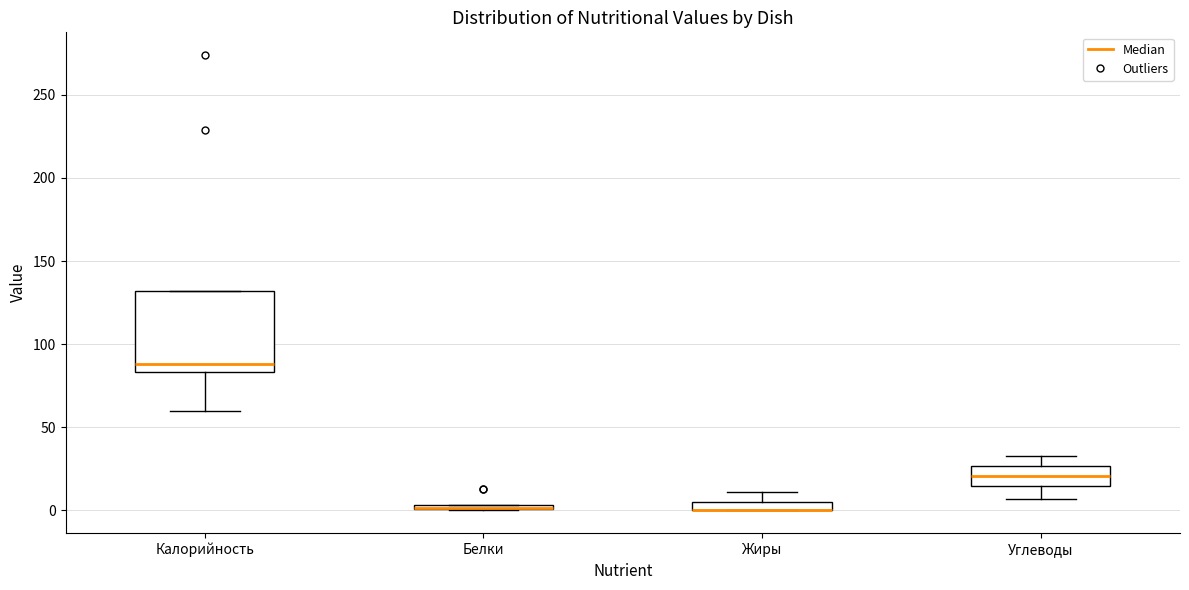

Which box is the tallest, from its lower edge to its upper edge?

Калорийность